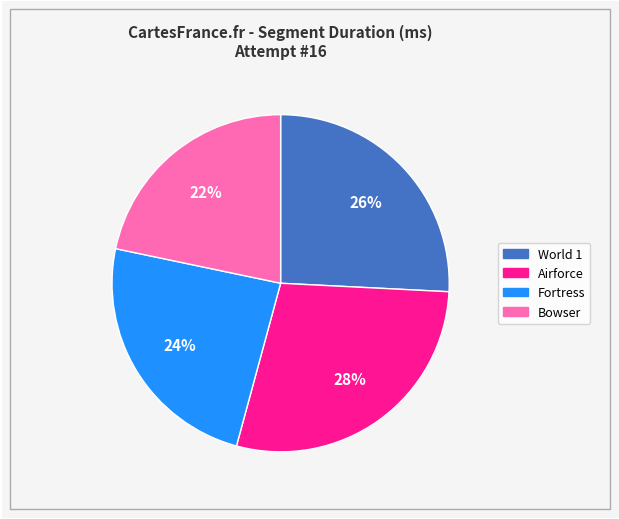

How many segments does this pie chart have?

4